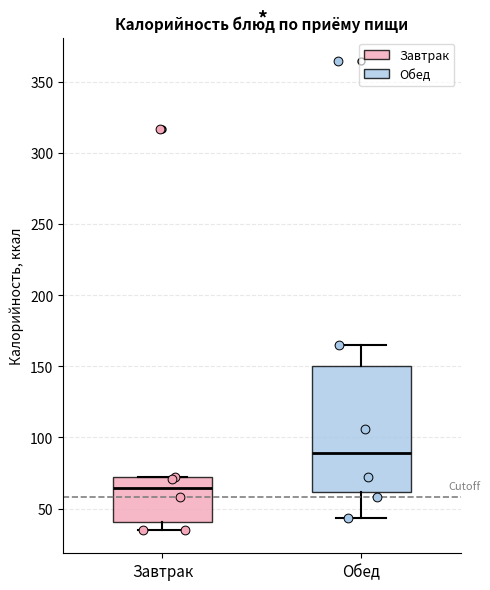

Comparing the boxes themselves (not the whiskers), which one is the tallest?

Обед